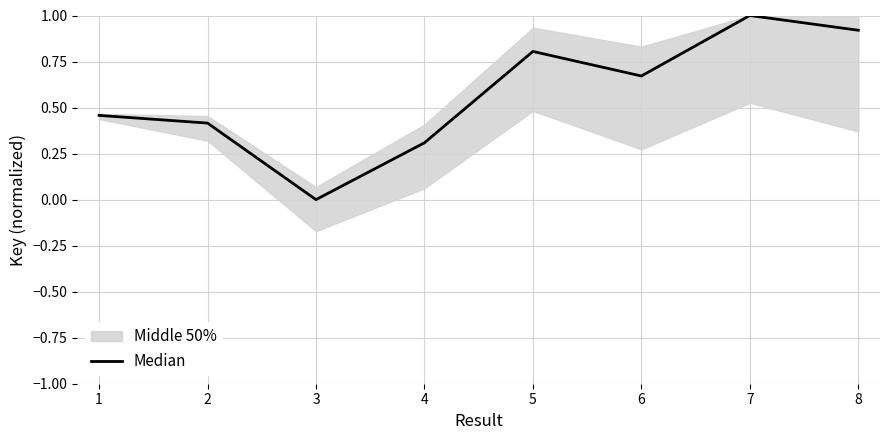

List the labels in order of Median value, smallest first.

3, 4, 2, 1, 6, 5, 8, 7